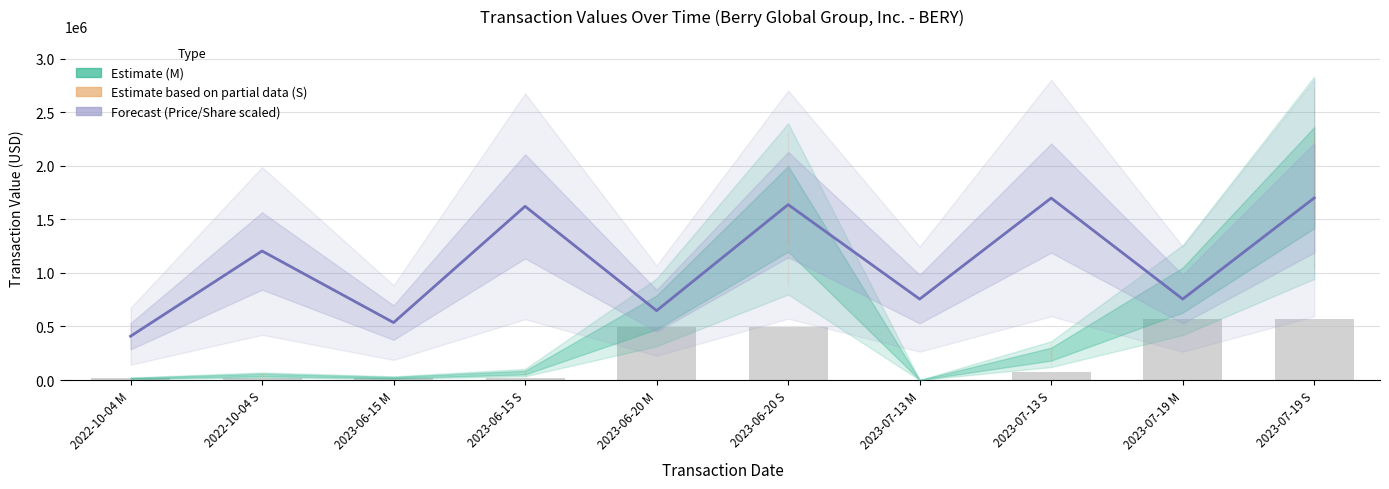

What is the greatest value displayed?

1888524.0